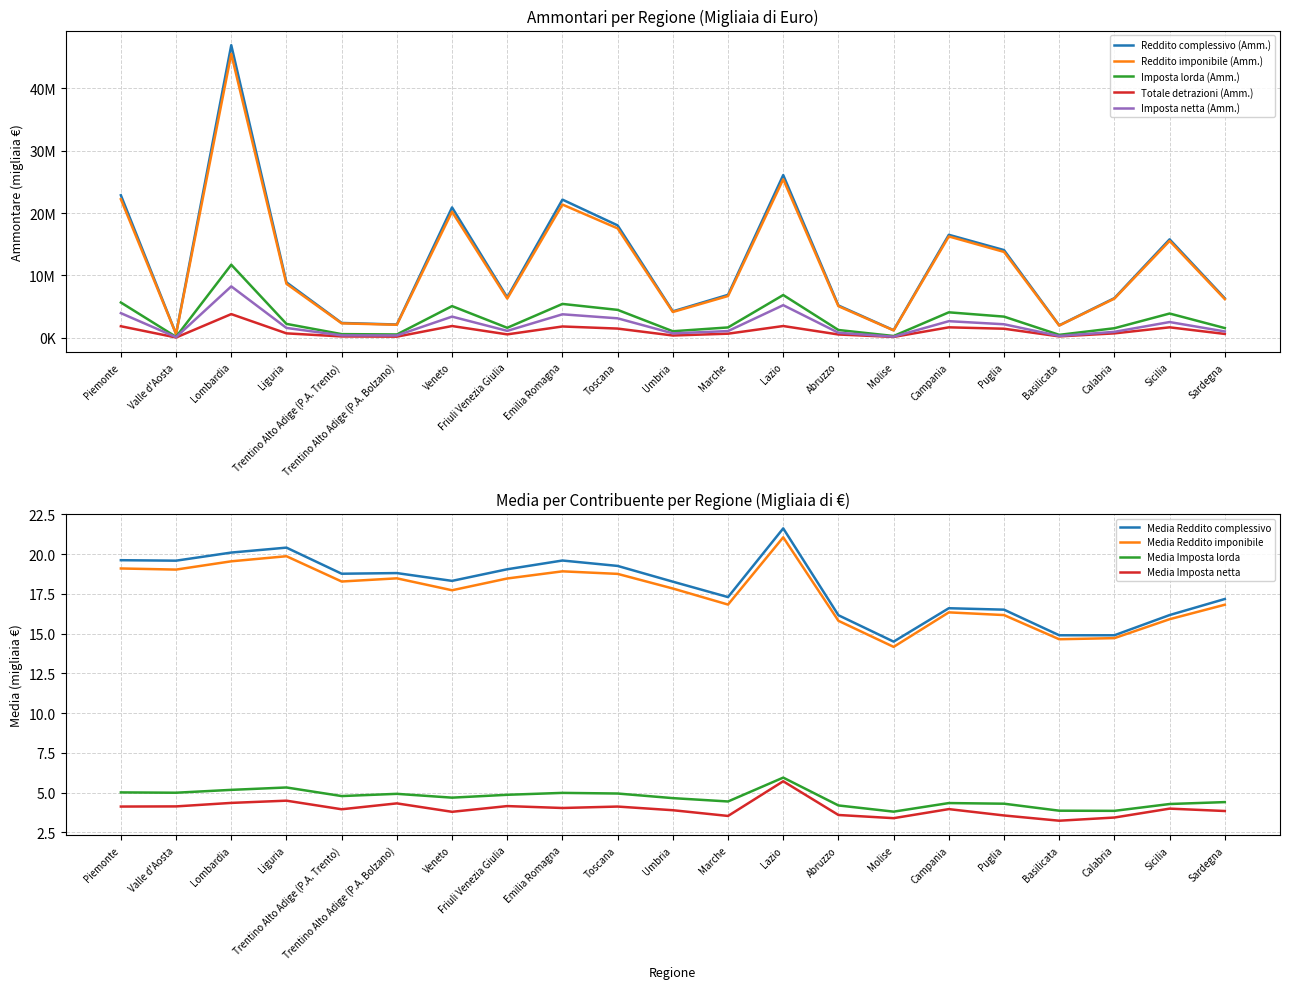

Which series has the largest range (max minus min)?

Reddito complessivo (Amm.)